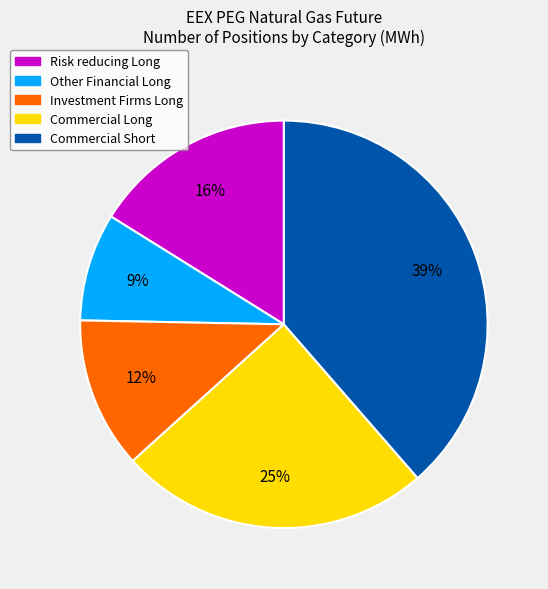

Is Other Financial Long the majority of the pie?

No